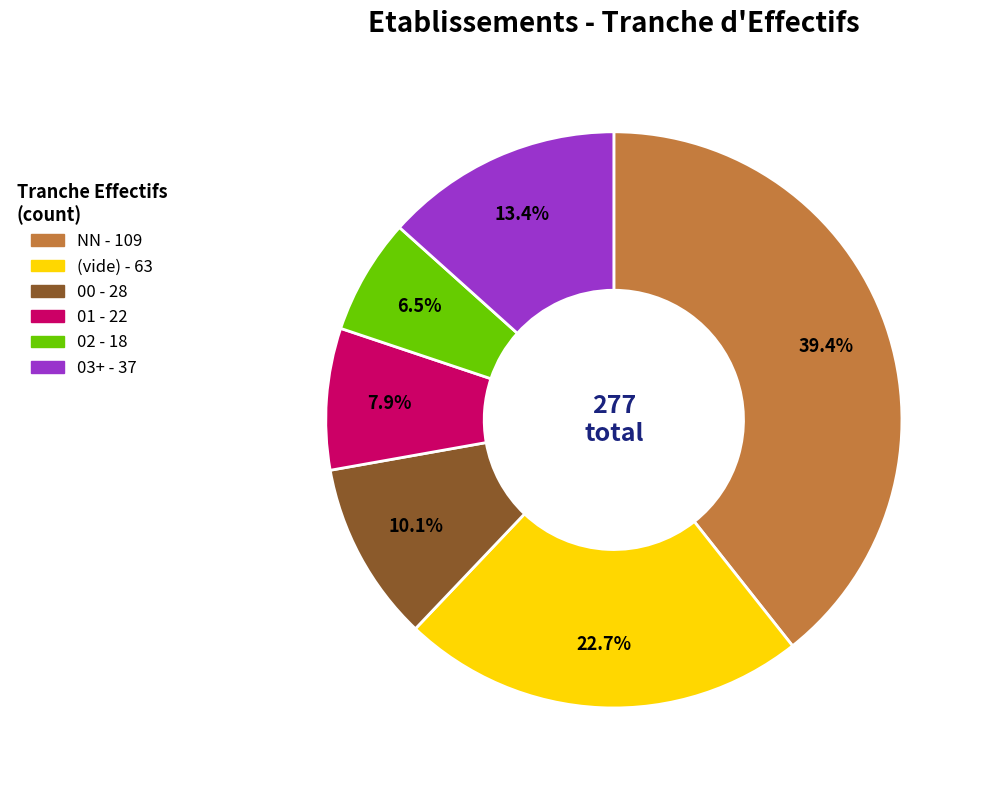

Is there a majority slice in this chart?

No